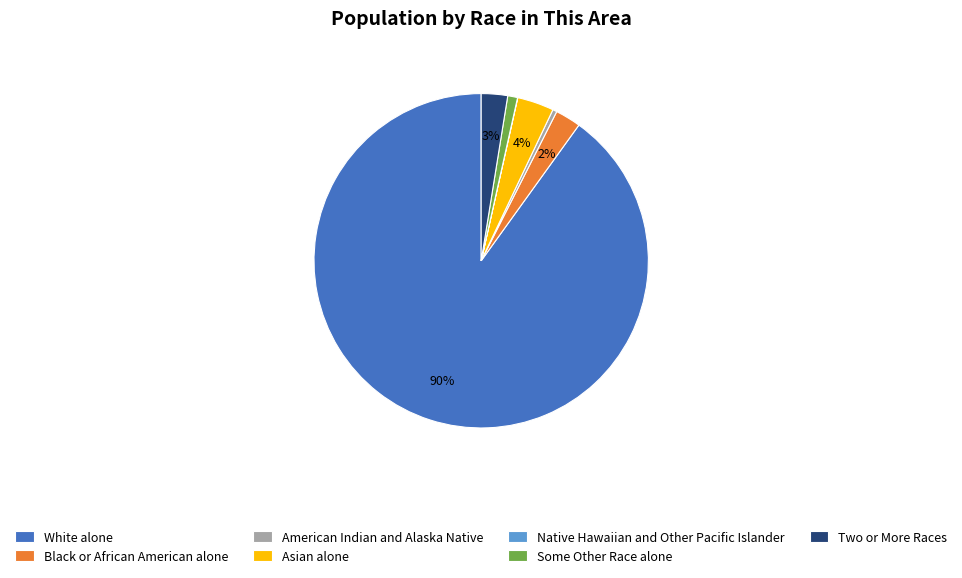

The Some Other Race alone slice represents 11% of the pie. True or false?

False